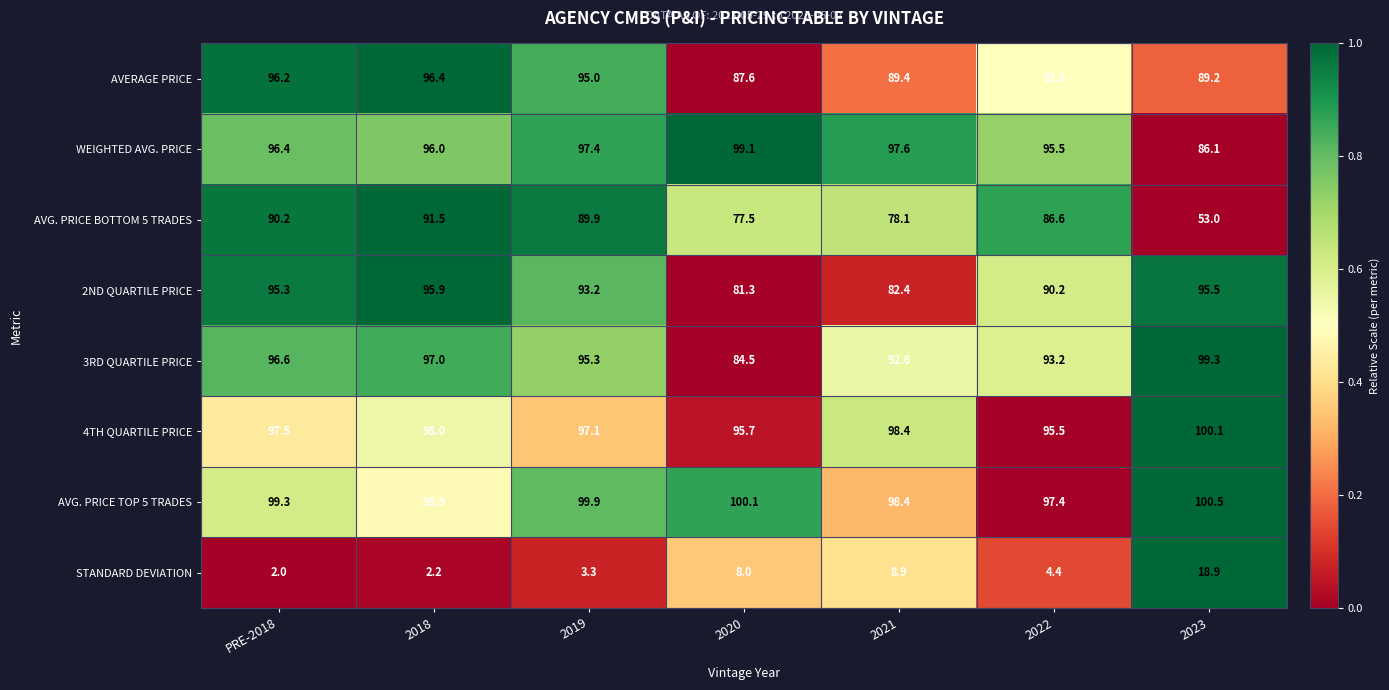

True or false: STANDARD DEVIATION has a value of 0.8 at PRE-2018.

False